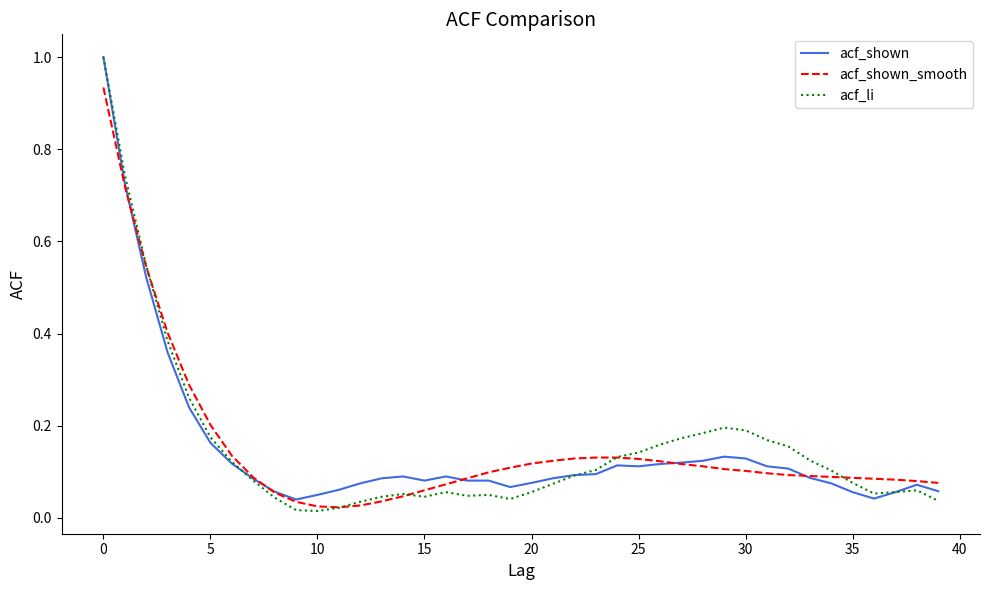

Which series has the widest spread of values?

acf_li